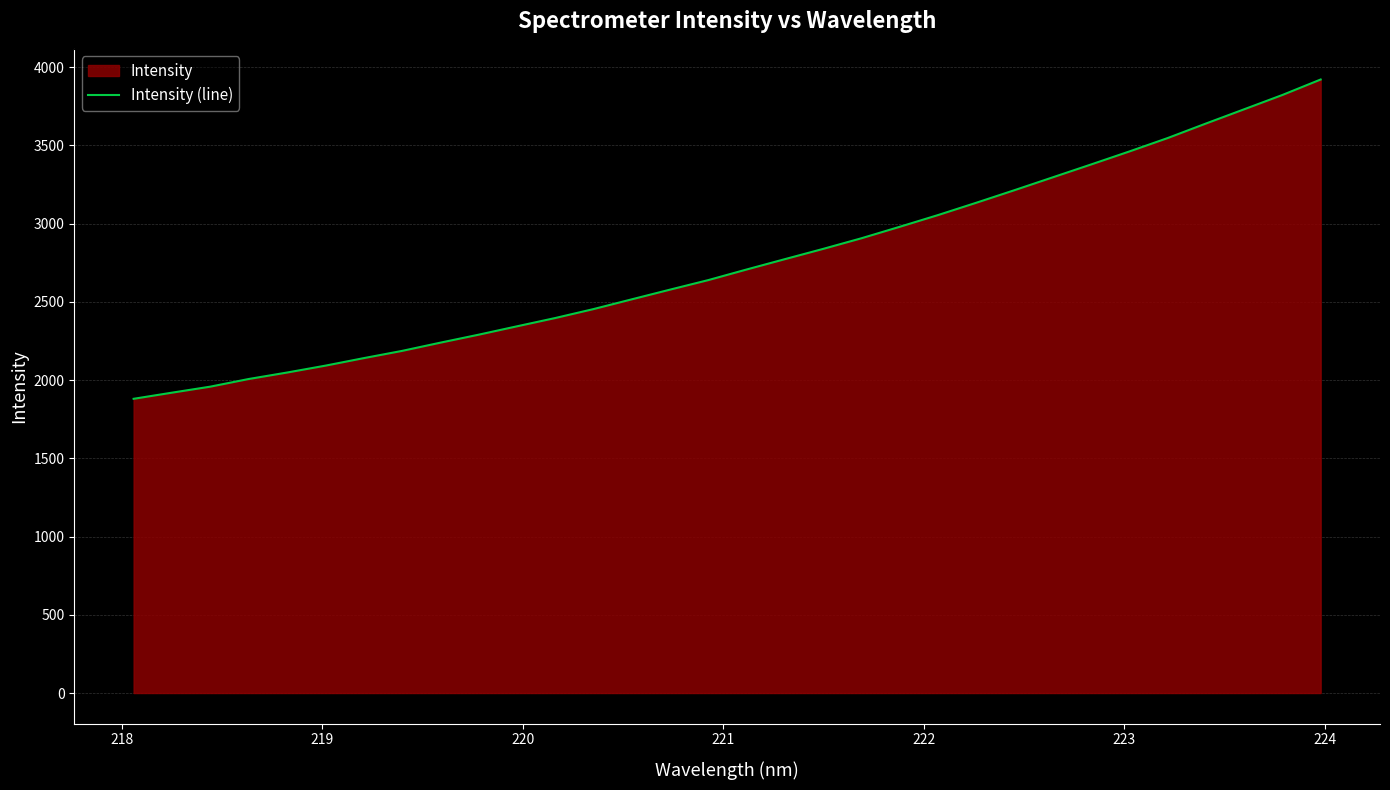

Reading right to left, extract all data points from this chart.

3920.7	3821.8	3730.4	3639.3	3546.5	3460.9	3377.9	3295.8	3213.7	3133.2	3054.5	2979.6	2906.3	2838.4	2772.8	2706.6	2638.9	2577.9	2515.9	2453.6	2396.4	2343.3	2289.8	2238.8	2186.2	2140.0	2091.9	2047.9	2006.6	1957.8	1919.4	1880.2